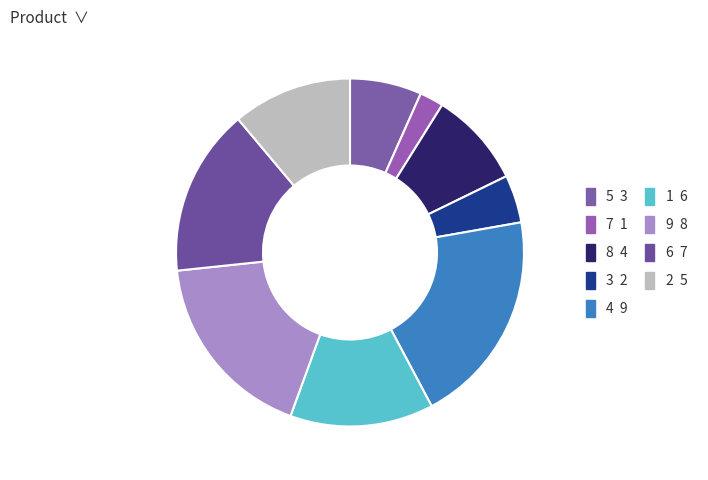

How many slices are in this pie chart?

9